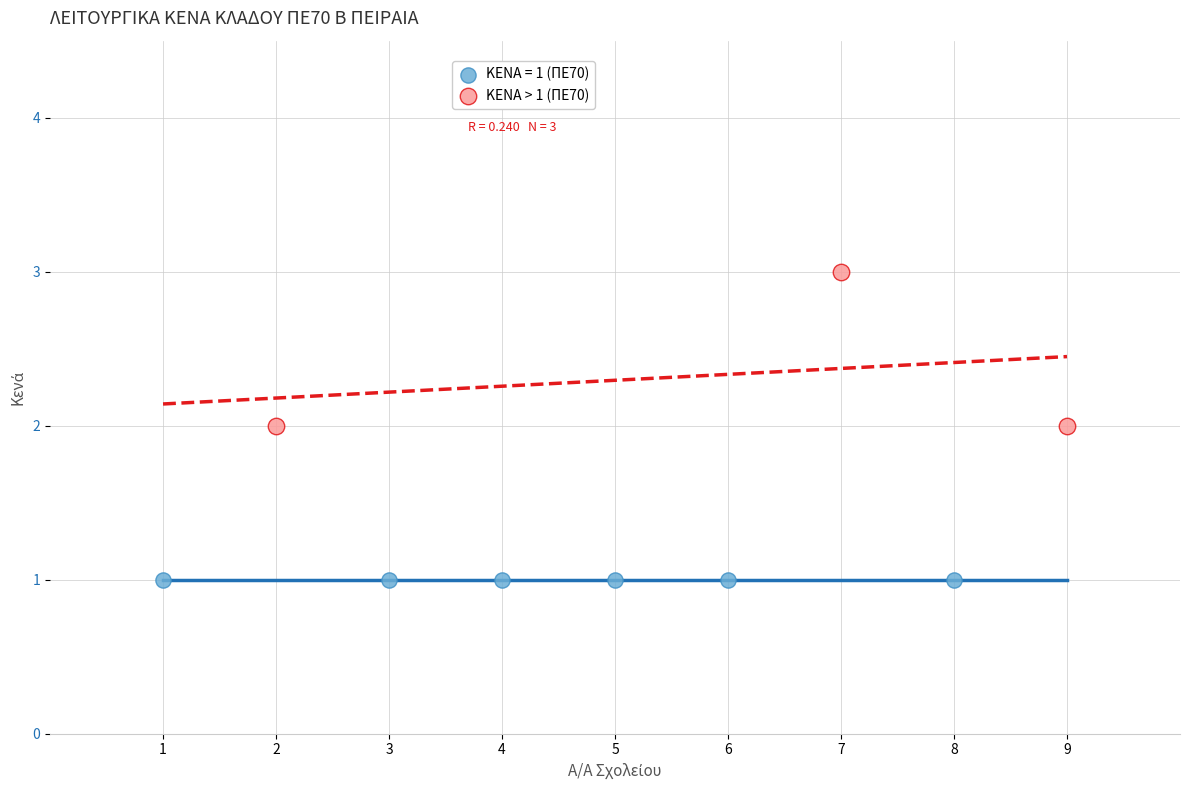

Which series reaches the minimum Y coordinate?

ΚΕΝΑ = 1 (ΠΕ70)